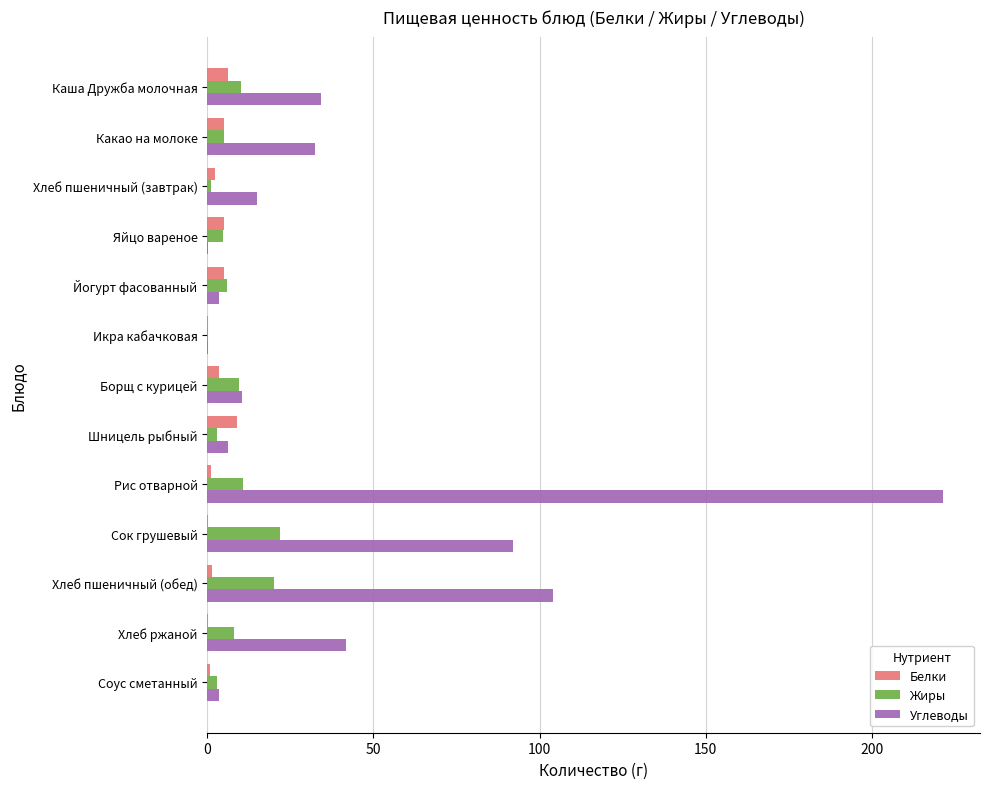

What is the sum of all Углеводы values?

565.0